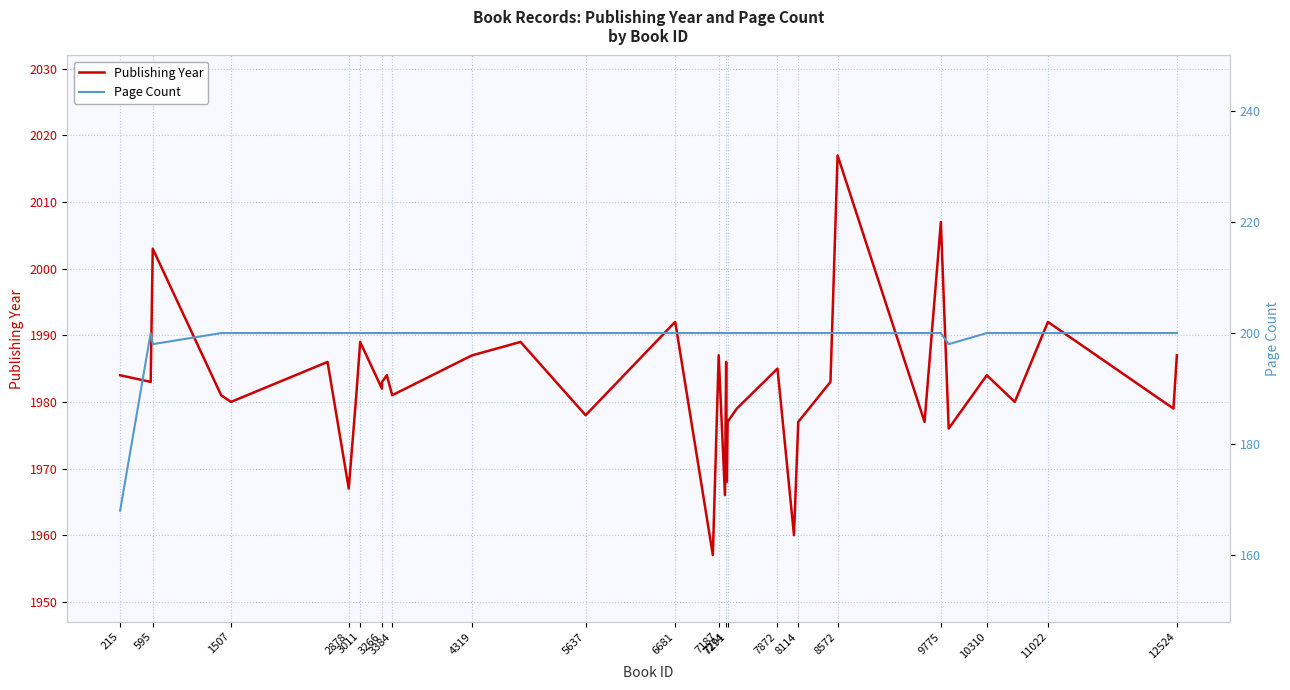

How many categories are shown in the chart?

39